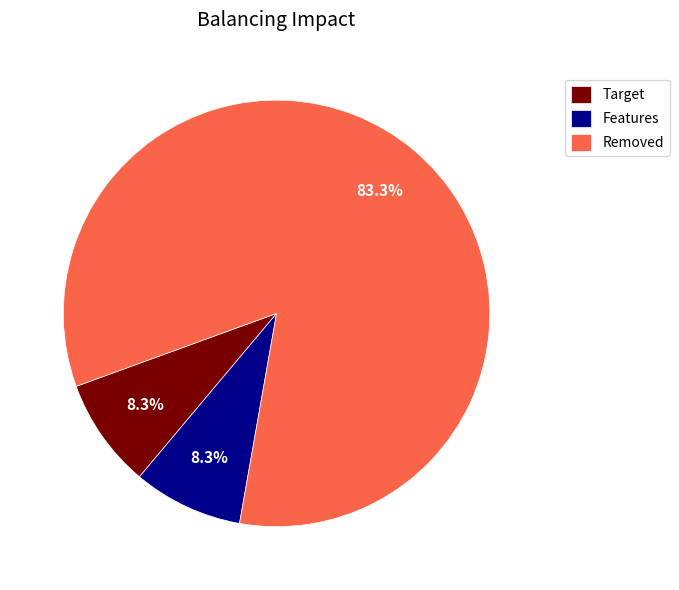

What is the ratio of the value at Features to the value at Target?

1.0